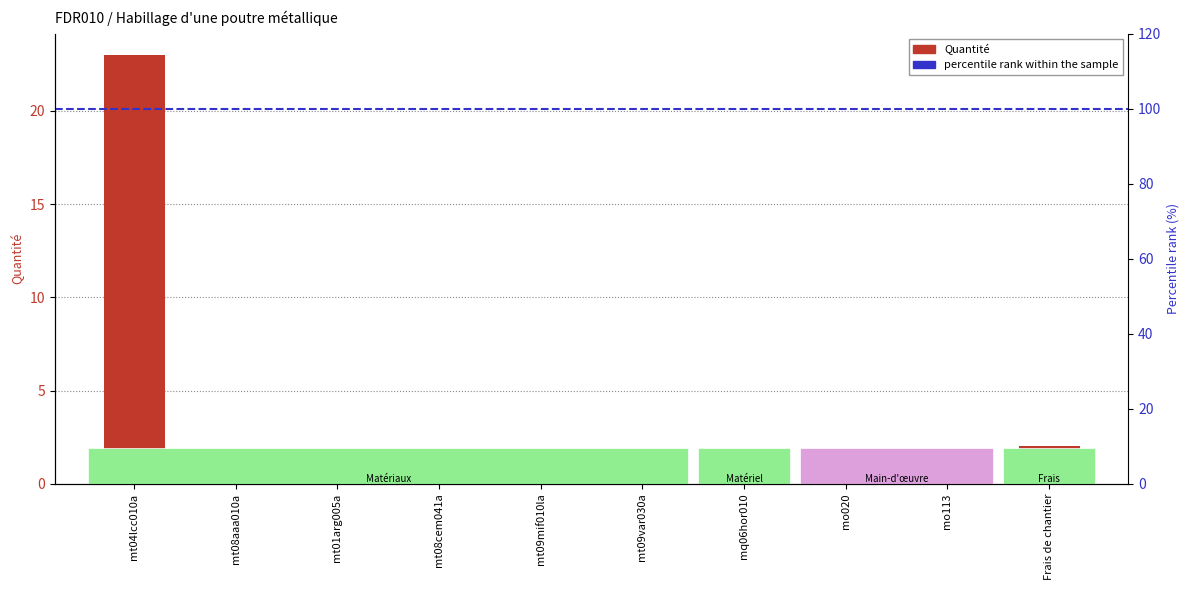

The chart shows a value of 39.8 at mt04lcc010a. True or false?

False